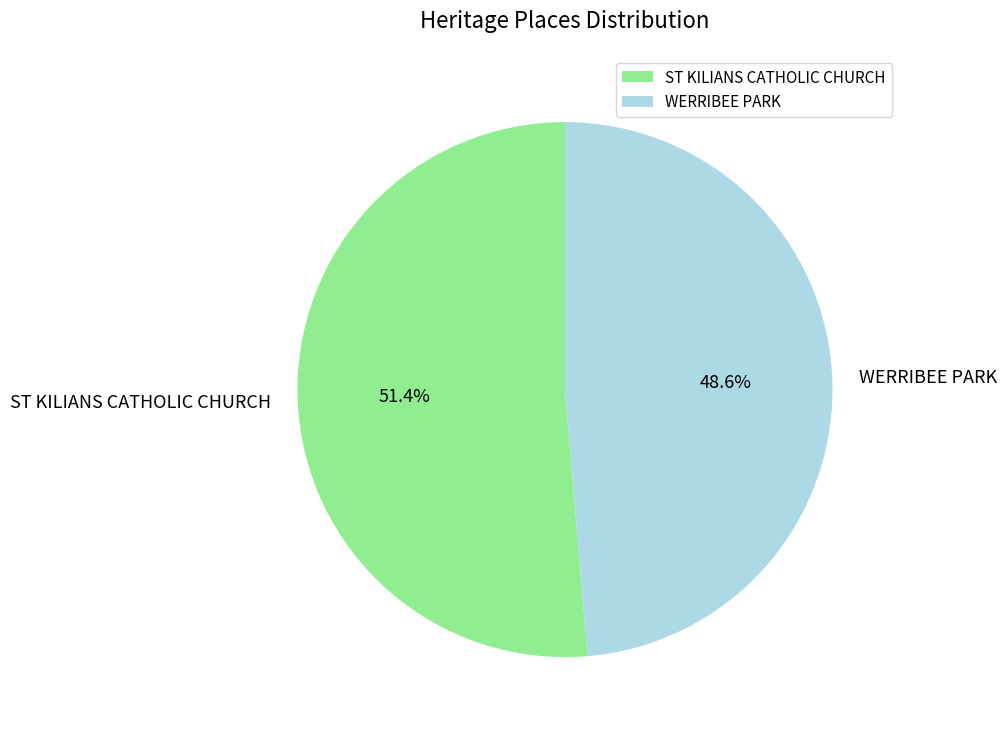

Does ST KILIANS CATHOLIC CHURCH account for over 50% of the chart?

Yes